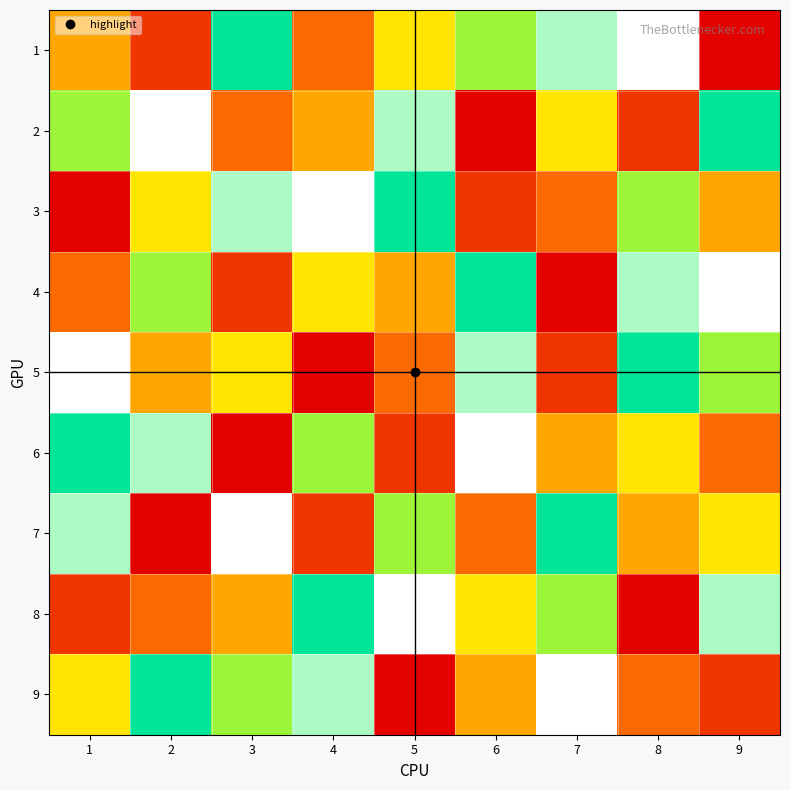

Reading left to right, transcribe all the data shown in this chart.

1: 1=4	2=2	3=7	4=3	5=5	6=6	7=8	8=9	9=1
2: 1=6	2=9	3=3	4=4	5=8	6=1	7=5	8=2	9=7
3: 1=1	2=5	3=8	4=9	5=7	6=2	7=3	8=6	9=4
4: 1=3	2=6	3=2	4=5	5=4	6=7	7=1	8=8	9=9
5: 1=9	2=4	3=5	4=1	5=3	6=8	7=2	8=7	9=6
6: 1=7	2=8	3=1	4=6	5=2	6=9	7=4	8=5	9=3
7: 1=8	2=1	3=9	4=2	5=6	6=3	7=7	8=4	9=5
8: 1=2	2=3	3=4	4=7	5=9	6=5	7=6	8=1	9=8
9: 1=5	2=7	3=6	4=8	5=1	6=4	7=9	8=3	9=2